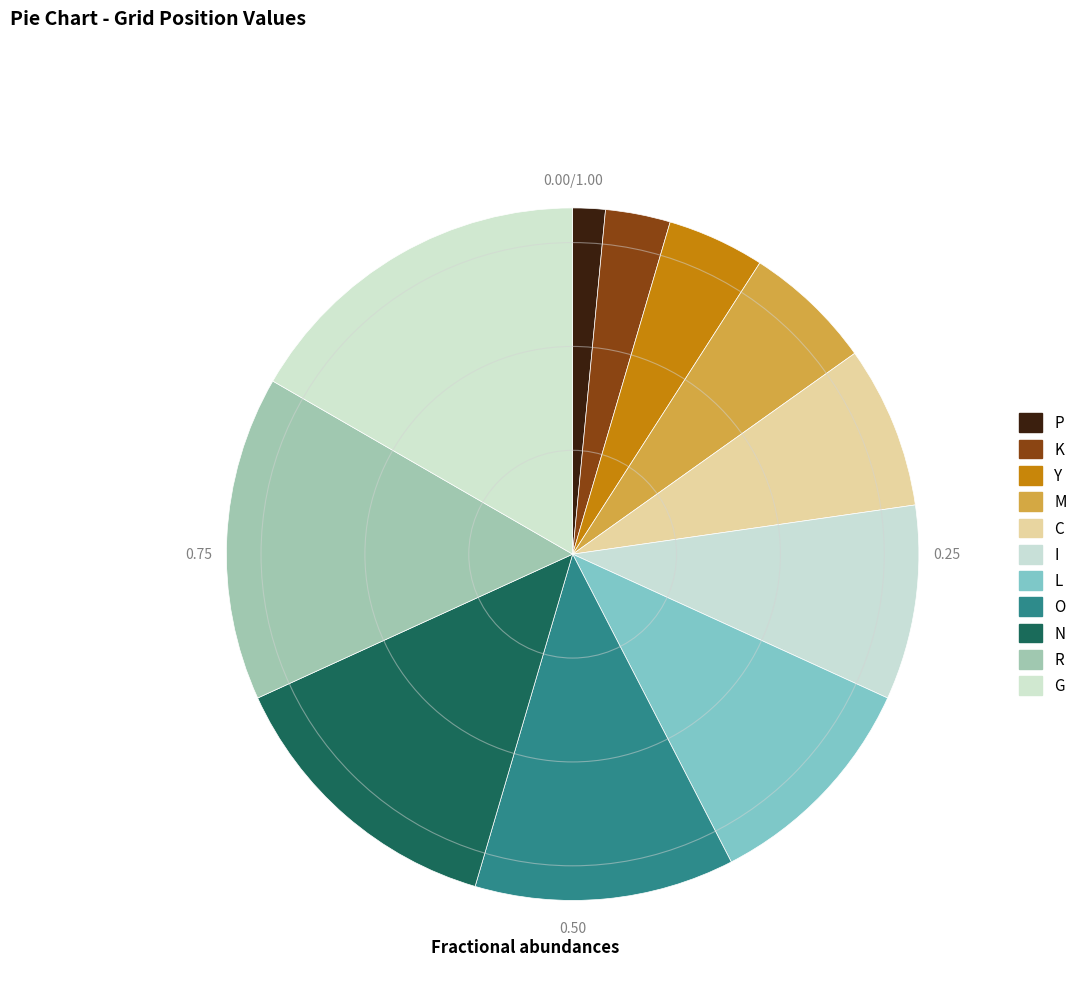

What is the largest slice in the pie chart?

G